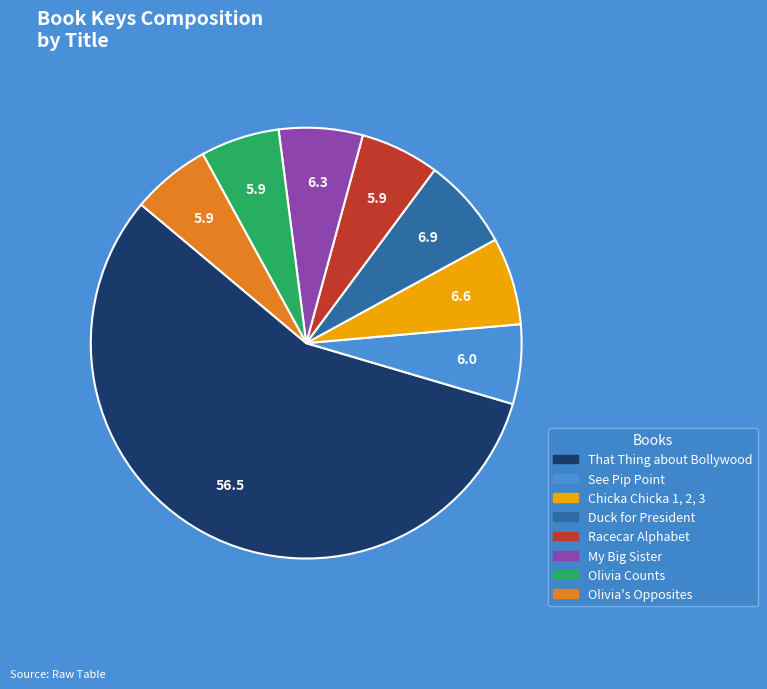

How many segments does this pie chart have?

8